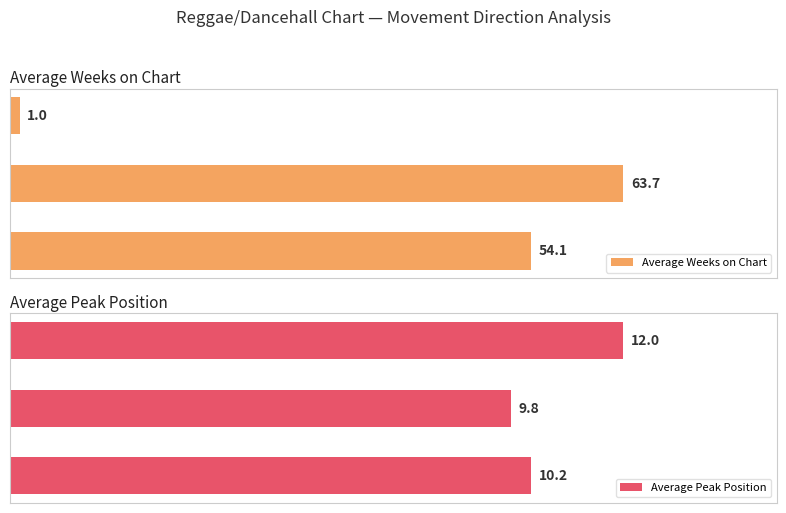

True or false: Average Peak Position has a value of 14.9 at 0.

False